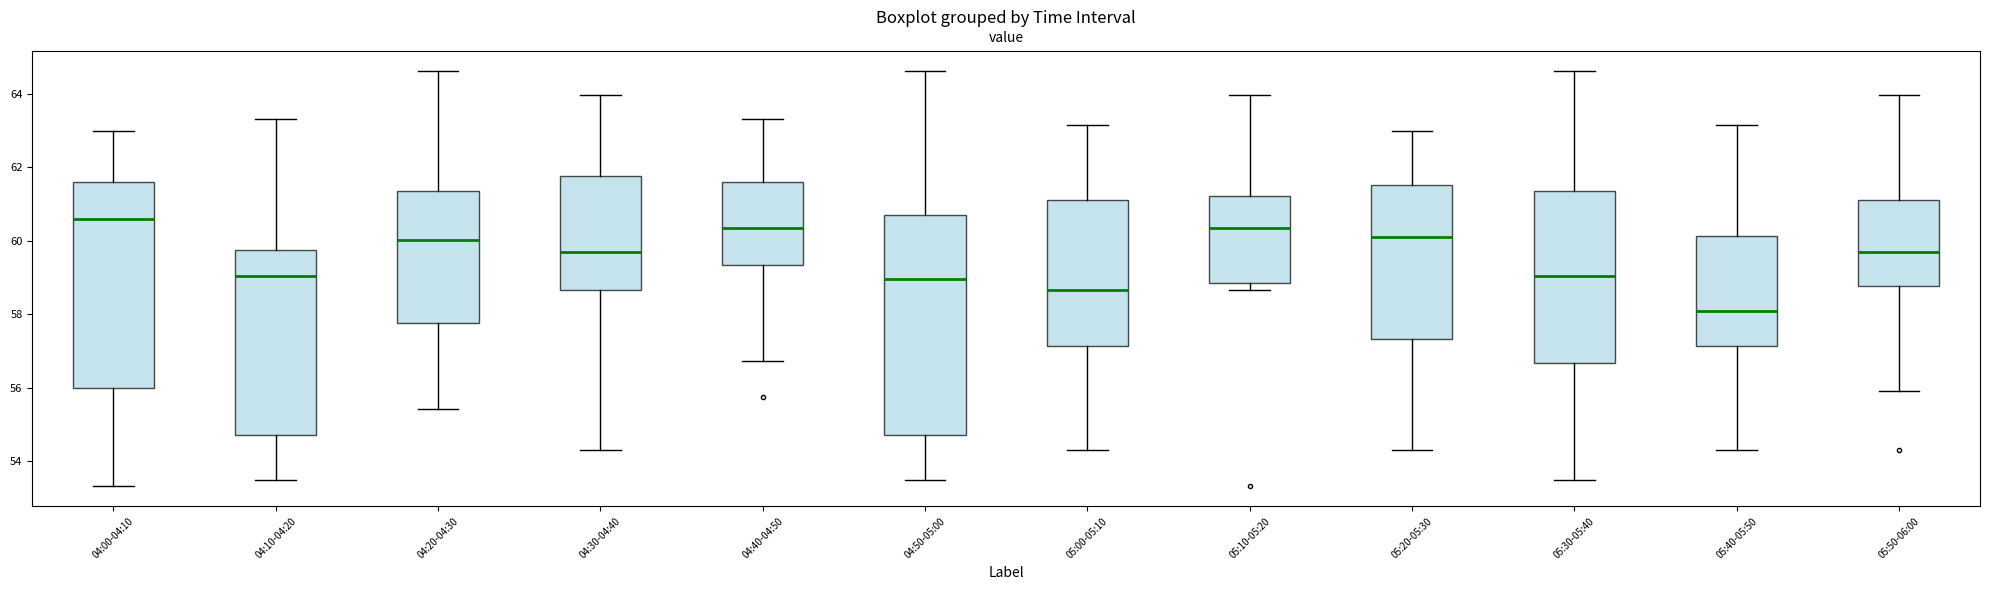

Reading left to right, transcribe this box plot: for each box, give where its median line is, the range the box spans, and where its two whiskers end, as read against the y-axis. The values are not printed on the chart, so give them approximately, as read against the axis.

04:00-04:10: median 60.6, box 56.0 to 61.6, whiskers 53.4 to 63.0
04:10-04:20: median 59.0, box 54.8 to 59.8, whiskers 53.4 to 63.4
04:20-04:30: median 60.0, box 57.8 to 61.4, whiskers 55.4 to 64.6
04:30-04:40: median 59.6, box 58.6 to 61.8, whiskers 54.4 to 64.0
04:40-04:50: median 60.4, box 59.4 to 61.6, whiskers 56.8 to 63.4
04:50-05:00: median 59.0, box 54.8 to 60.8, whiskers 53.4 to 64.6
05:00-05:10: median 58.6, box 57.2 to 61.2, whiskers 54.4 to 63.2
05:10-05:20: median 60.4, box 58.8 to 61.2, whiskers 58.6 to 64.0
05:20-05:30: median 60.2, box 57.4 to 61.6, whiskers 54.4 to 63.0
05:30-05:40: median 59.0, box 56.6 to 61.4, whiskers 53.4 to 64.6
05:40-05:50: median 58.0, box 57.2 to 60.2, whiskers 54.4 to 63.2
05:50-06:00: median 59.6, box 58.8 to 61.2, whiskers 56.0 to 64.0